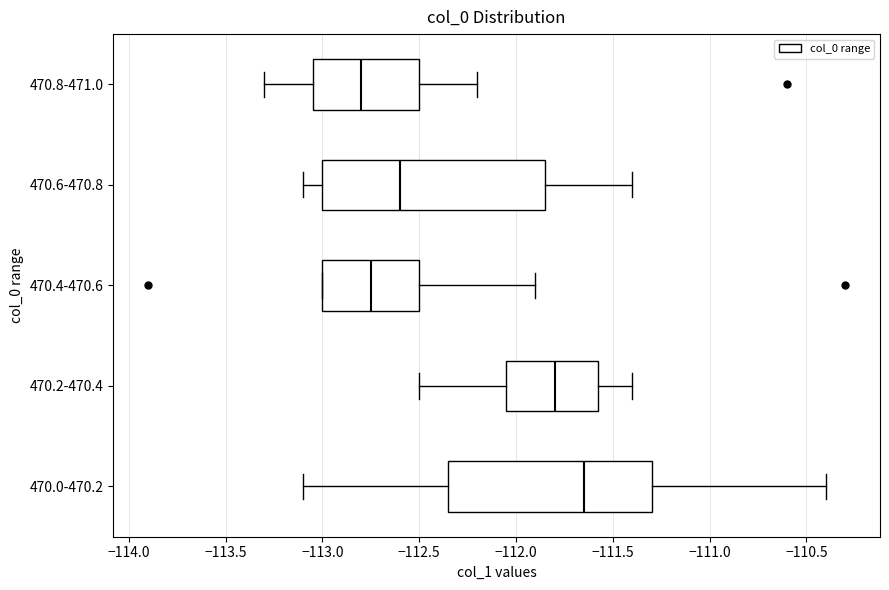

Which box has the furthest to the right median line?

470.0-470.2